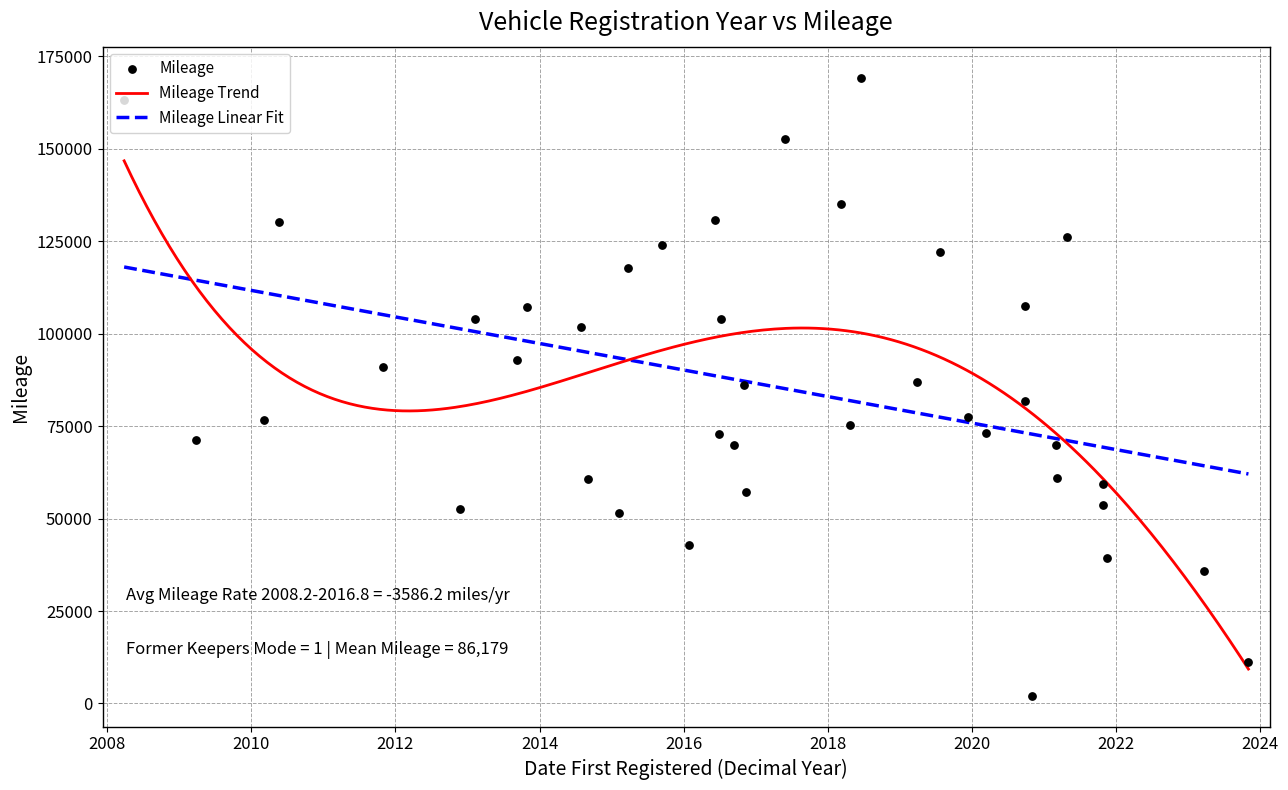

What is the total value across all series at 2019-03-31?

86820